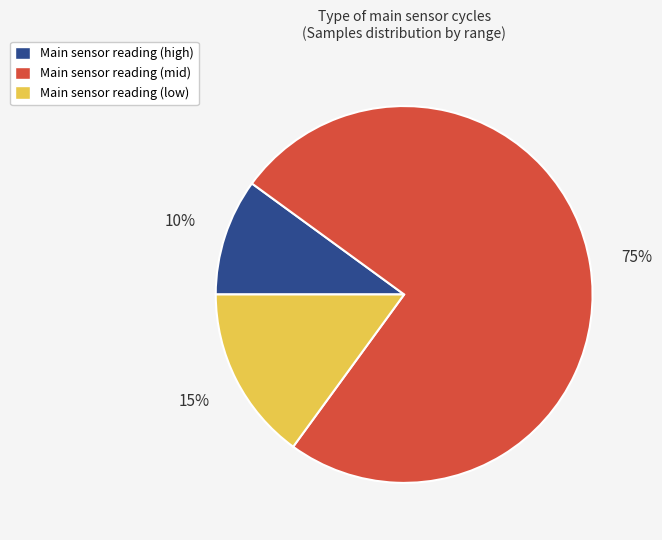

Does any single category account for the majority?

Yes